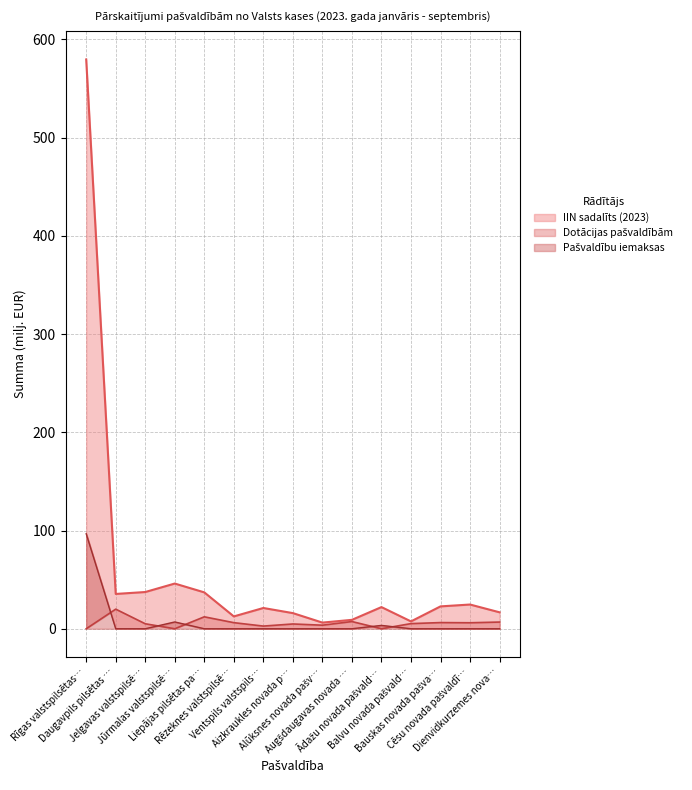

What is the difference between the IIN sadalīts (2023) values at Bauskas novada pašva… and Alūksnes novada pašv…?

16.5